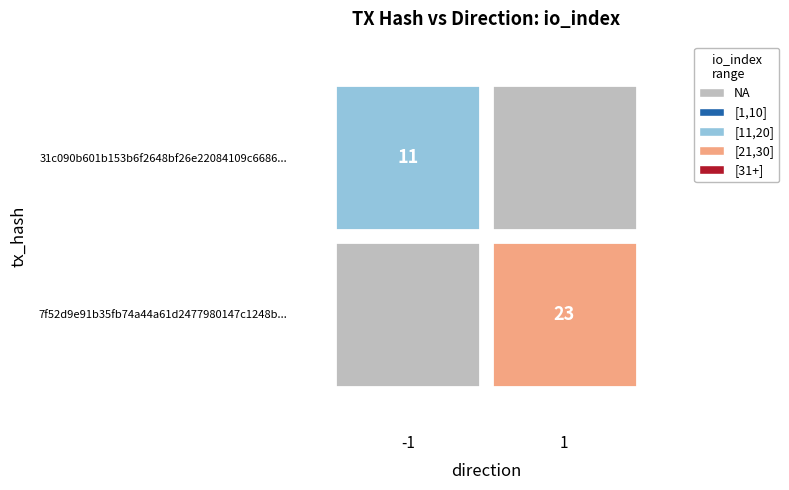

At direction, list the series in order from smallest to largest.

31c090b601b153b6f2648bf26e22084109c6686, 7f52d9e91b35fb74a44a61d2477980147c1248b